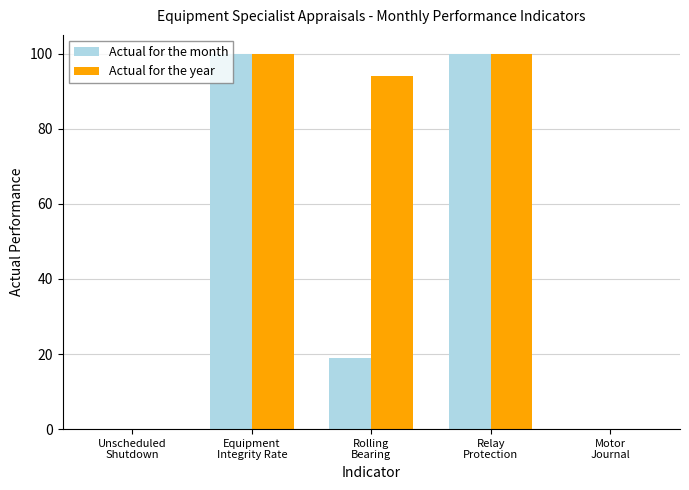

What is the sum of all Actual for the month values?

218.9